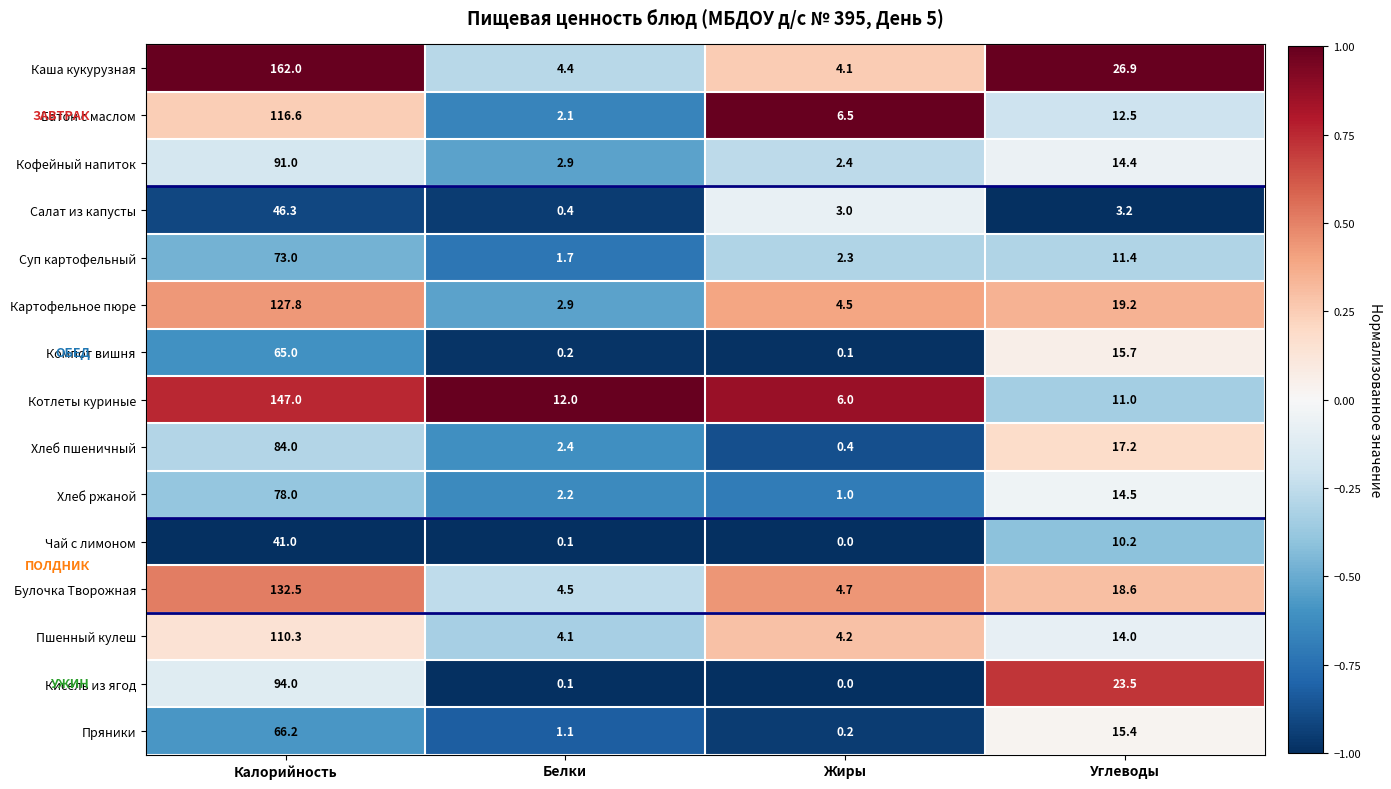

How many distinct data groups are displayed?

15